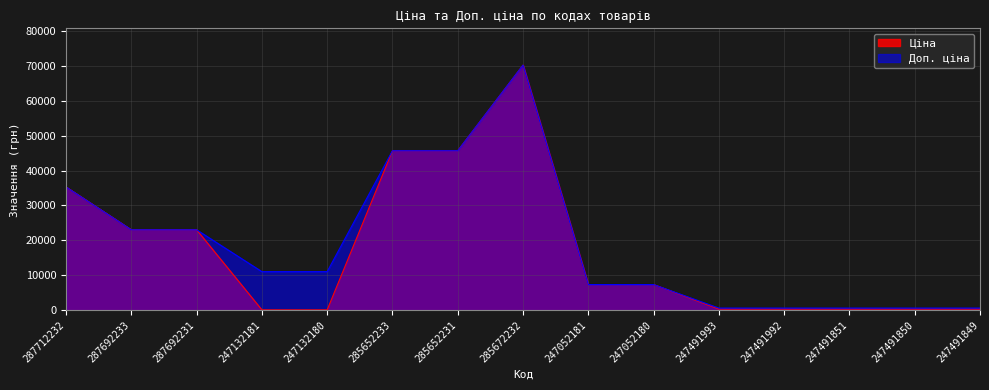

At 247491849, list the series in order from smallest to largest.

Ціна, Доп. ціна